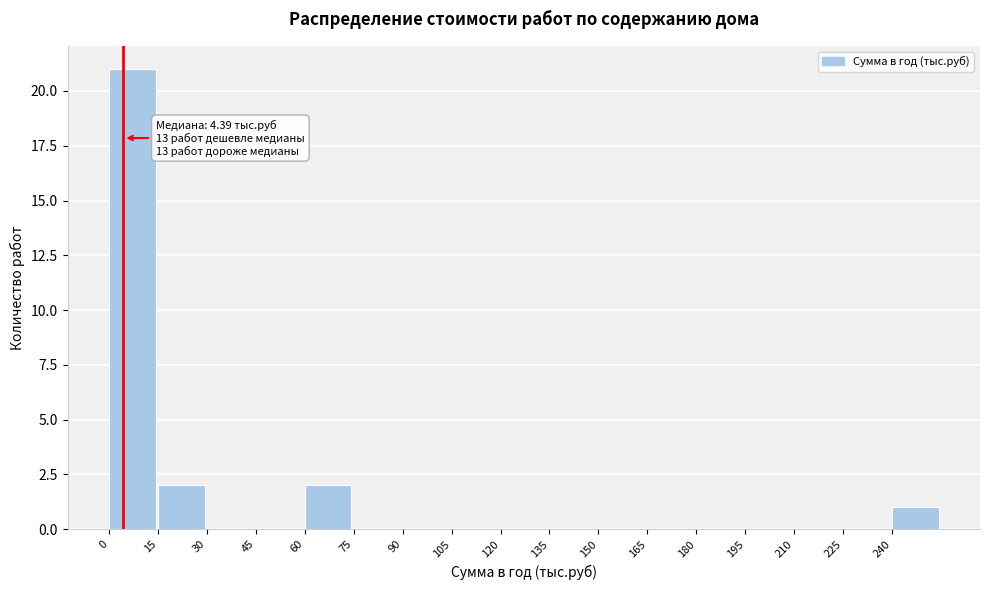

Which range on the x-axis has the tallest bar?

0 to 15